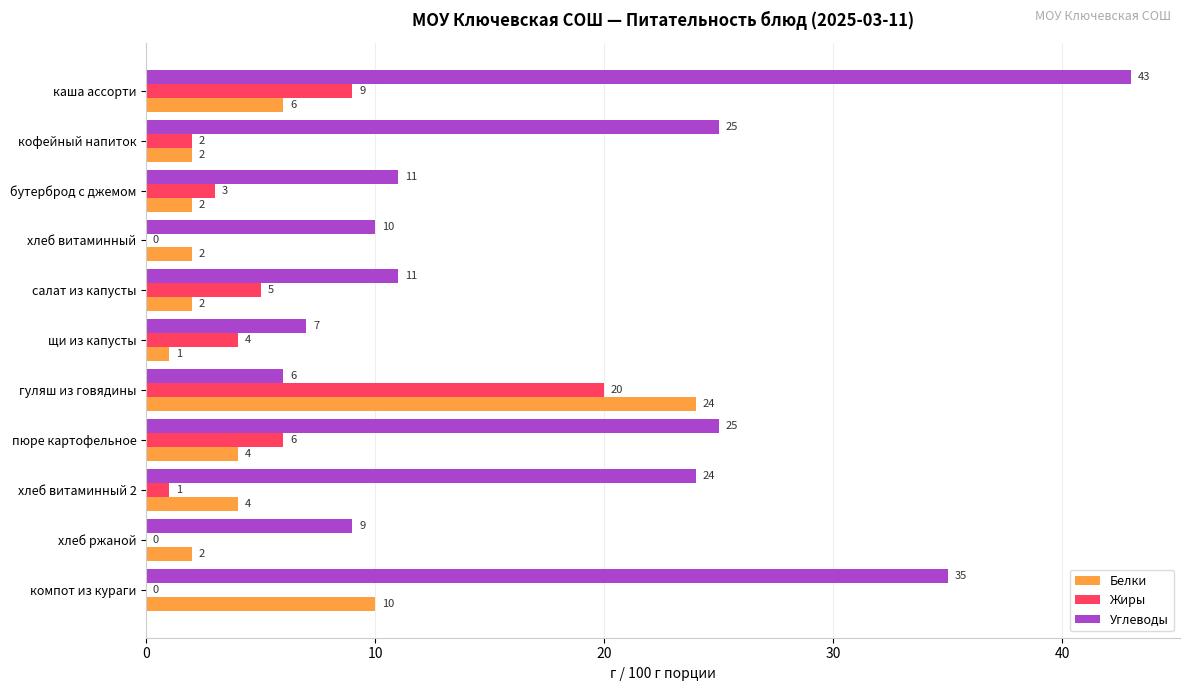

Which series has the largest total across all categories?

Углеводы